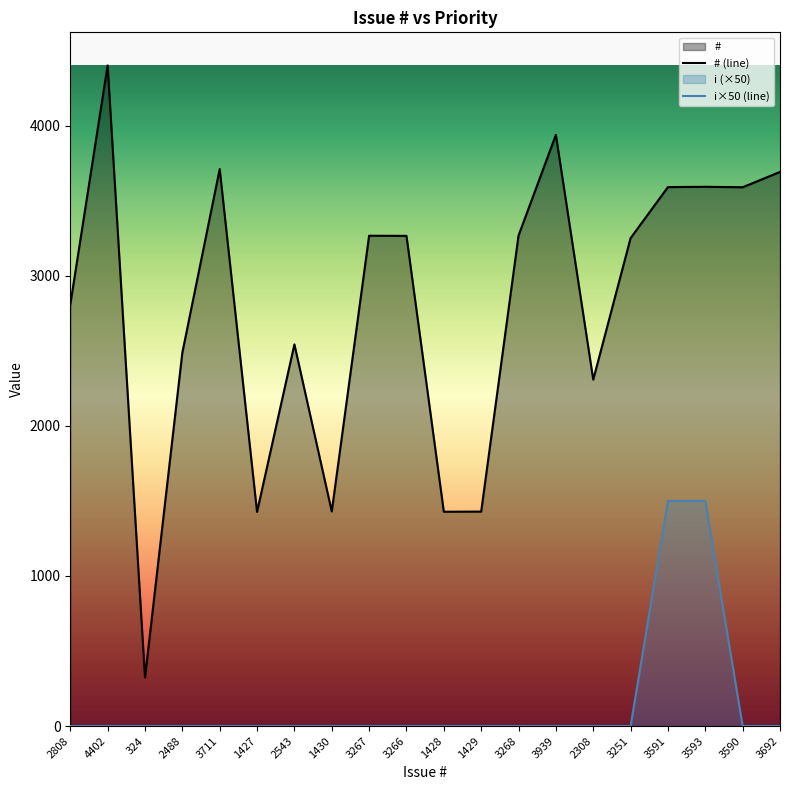

How many data points in # are above 3266?

9